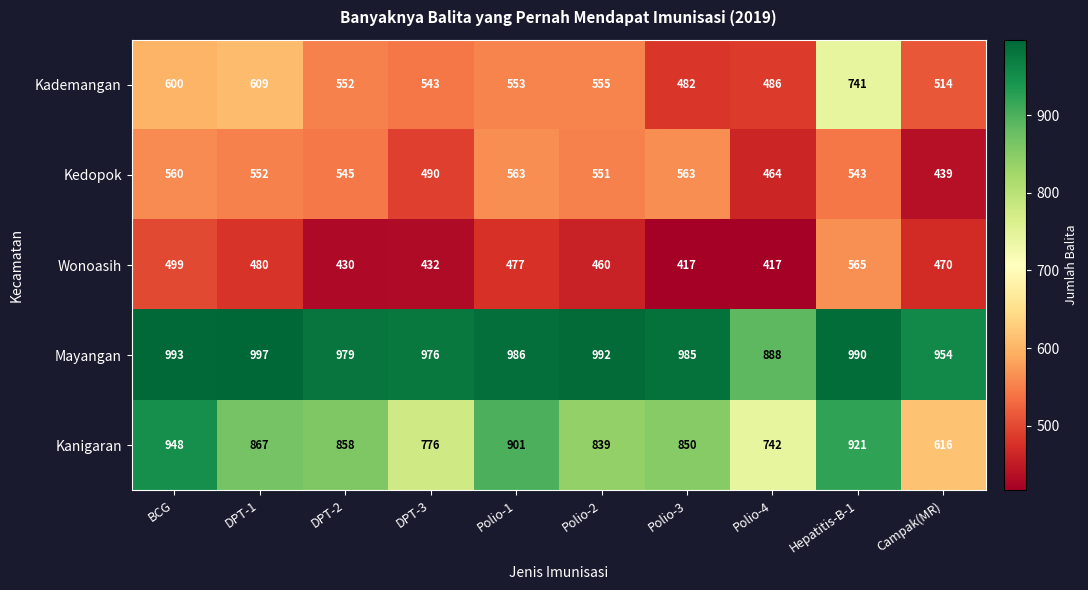

What is the sum of the Mayangan values at Hepatitis-B-1 and Polio-1?

1976